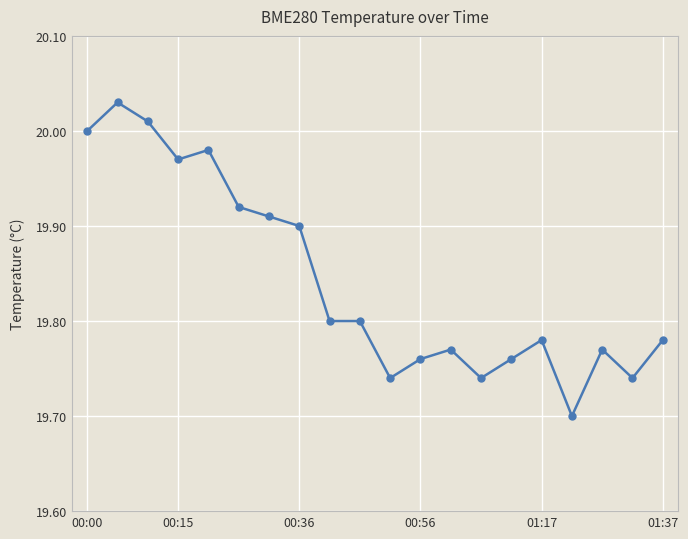

What is the difference between the maximum and minimum values?

0.3